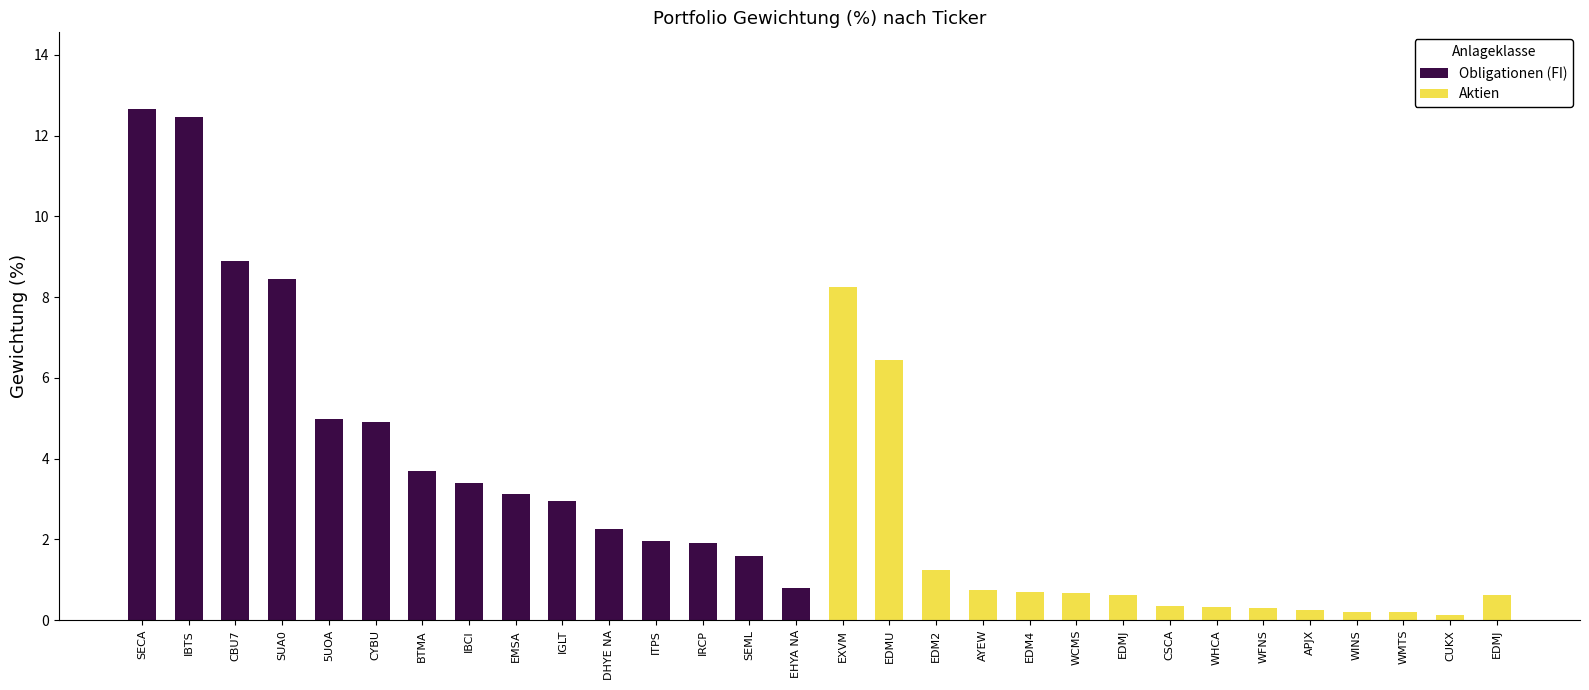

Reading left to right, list all the values displayed in this chart.

Obligationen (FI): 12.7	12.5	8.9	8.5	5.0	4.9	3.7	3.4	3.1	3.0	2.2	2.0	1.9	1.6	0.8	0.0	0.0	0.0	0.0	0.0	0.0	0.0	0.0	0.0	0.0	0.0	0.0	0.0	0.0	0.0
Aktien: 0.0	0.0	0.0	0.0	0.0	0.0	0.0	0.0	0.0	0.0	0.0	0.0	0.0	0.0	0.0	8.3	6.4	1.2	0.8	0.7	0.7	0.6	0.3	0.3	0.3	0.3	0.2	0.2	0.1	0.6